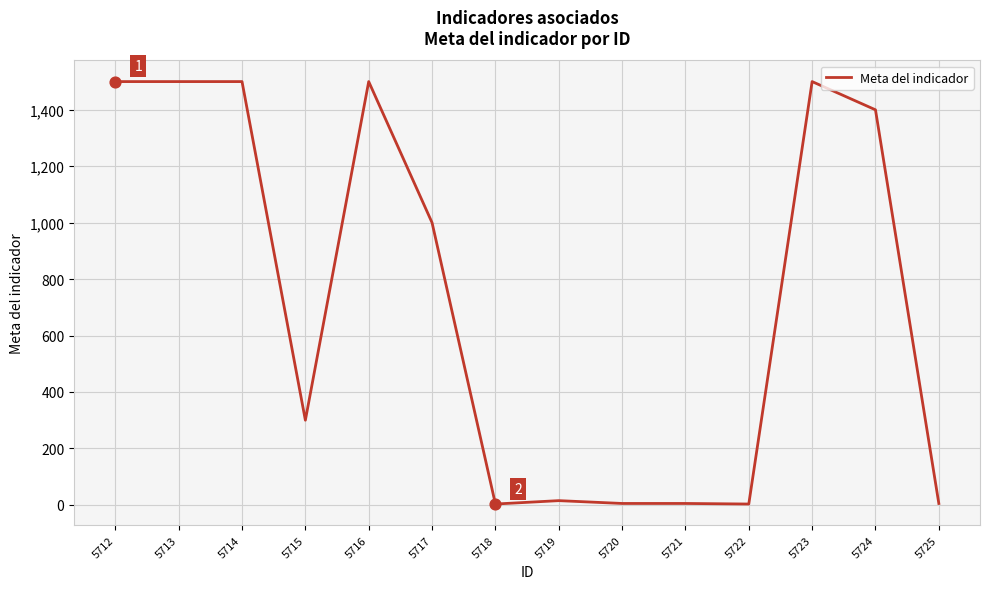

Between 5725 and 5712, which is larger?

5712